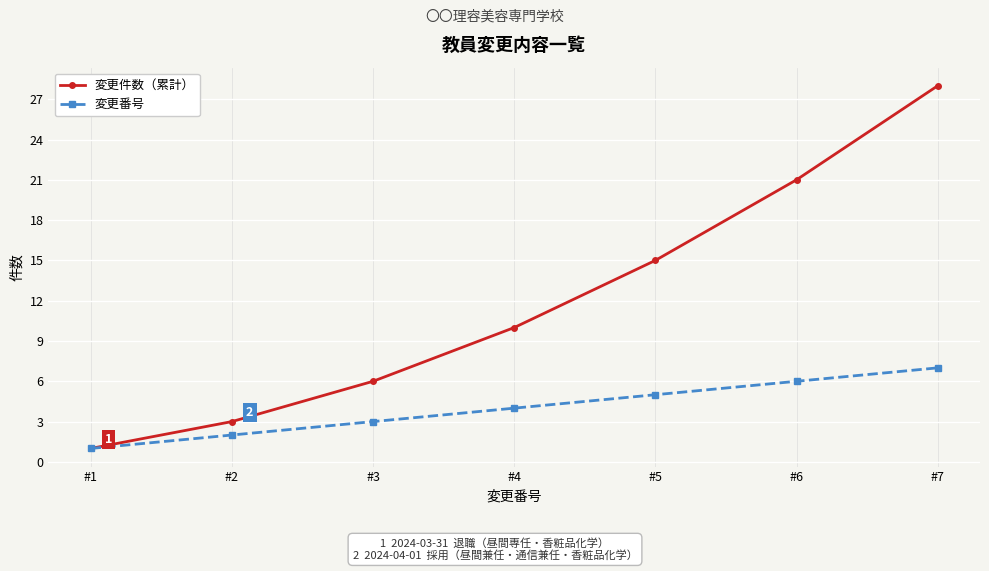

Is it true that 変更番号 equals 3 at #7?

False